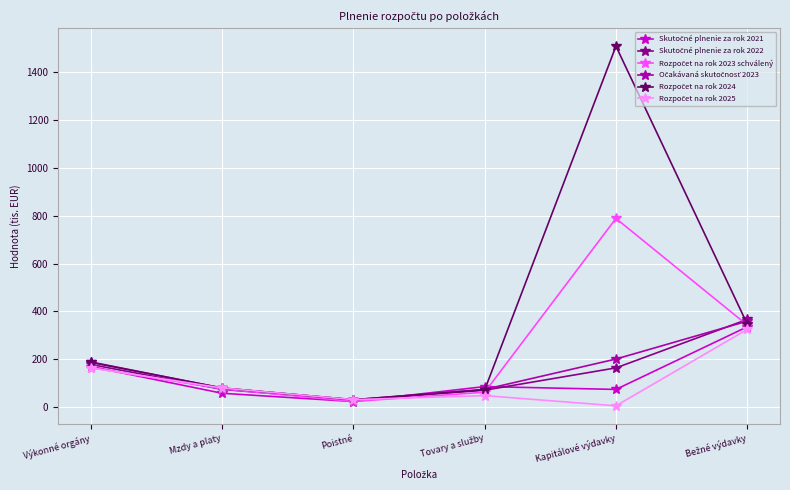

What is the label of the 3rd point from the left?

Poistné